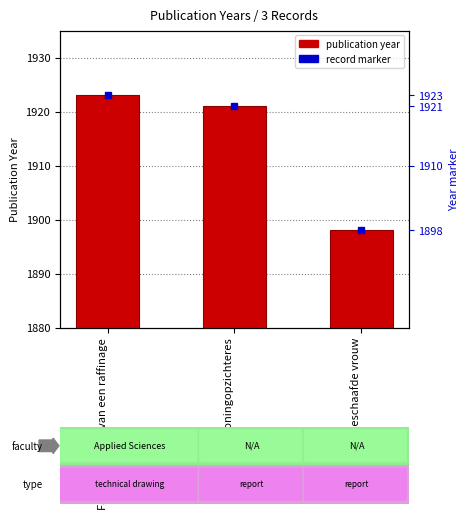

What is the ratio of the value at Fabriekschema van een raffinage to the value at De woningopzichteres?

1.0